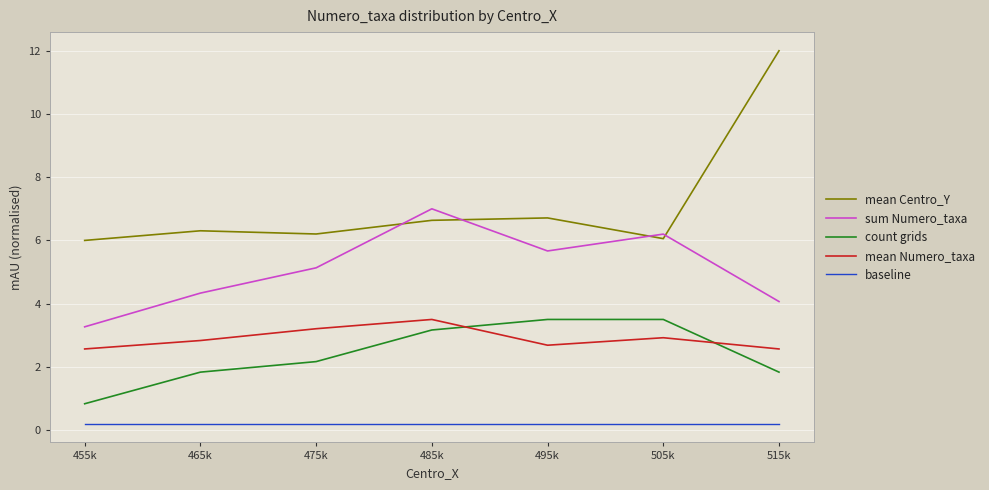

At which label does sum Numero_taxa first exceed 5?

475k